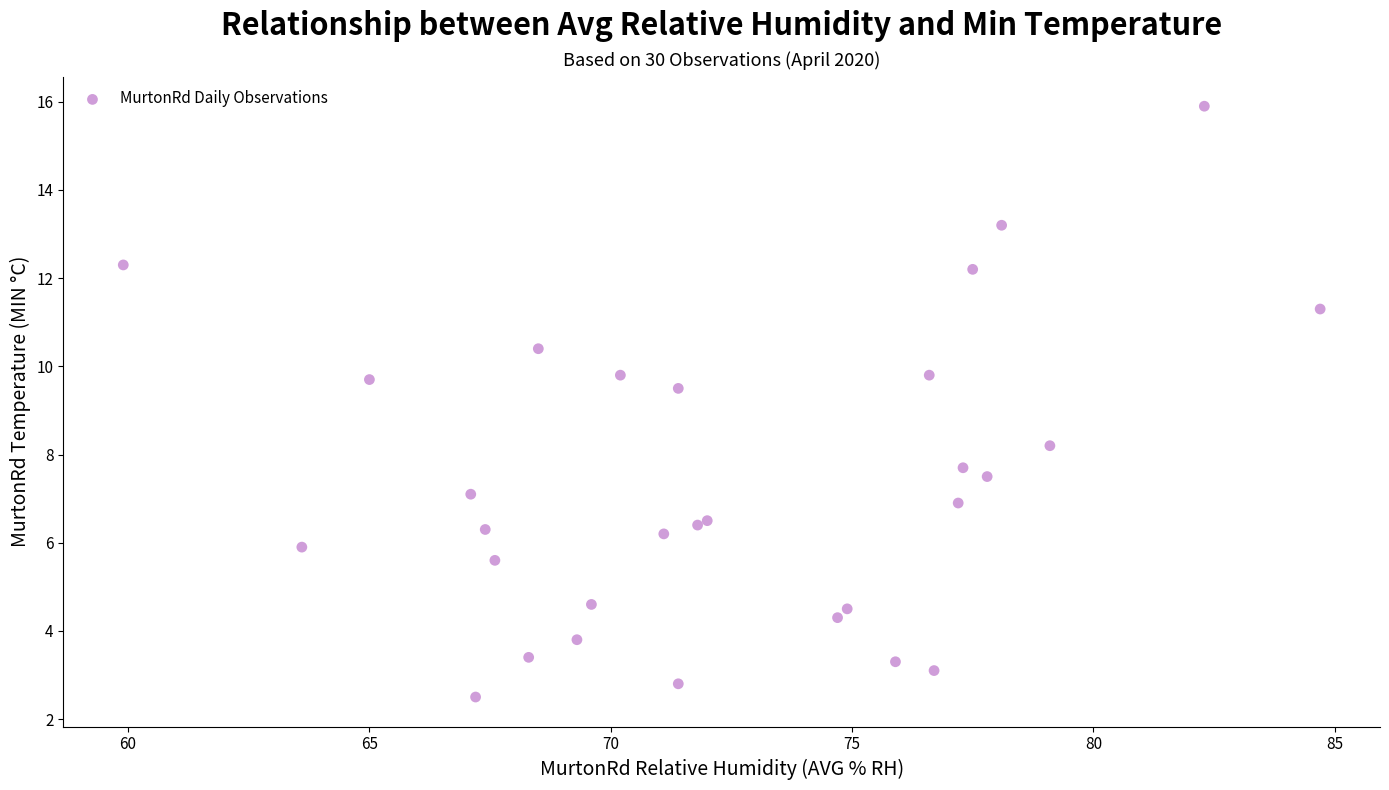

What Y value in the scatter plot is closest to 9?

9.5